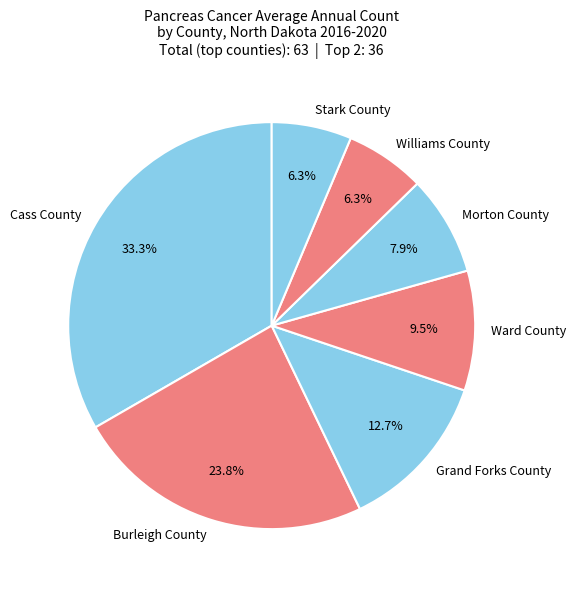

Does any single category account for the majority?

No